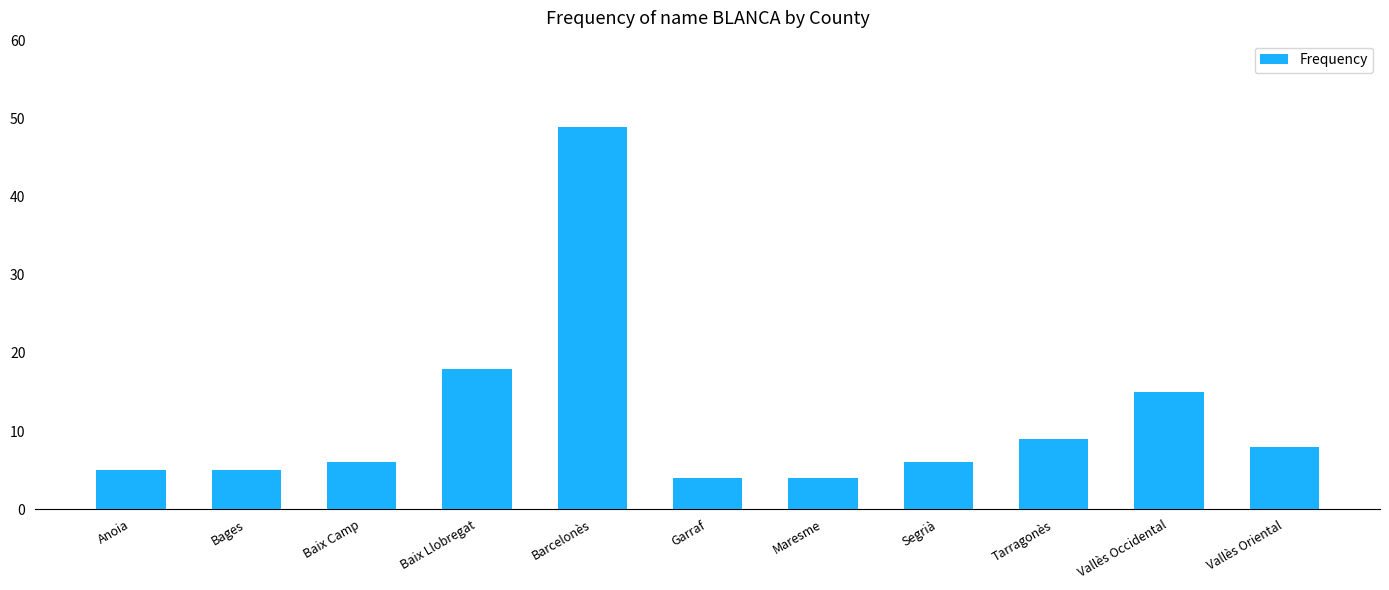

The chart shows a value of 4 at Garraf. True or false?

True